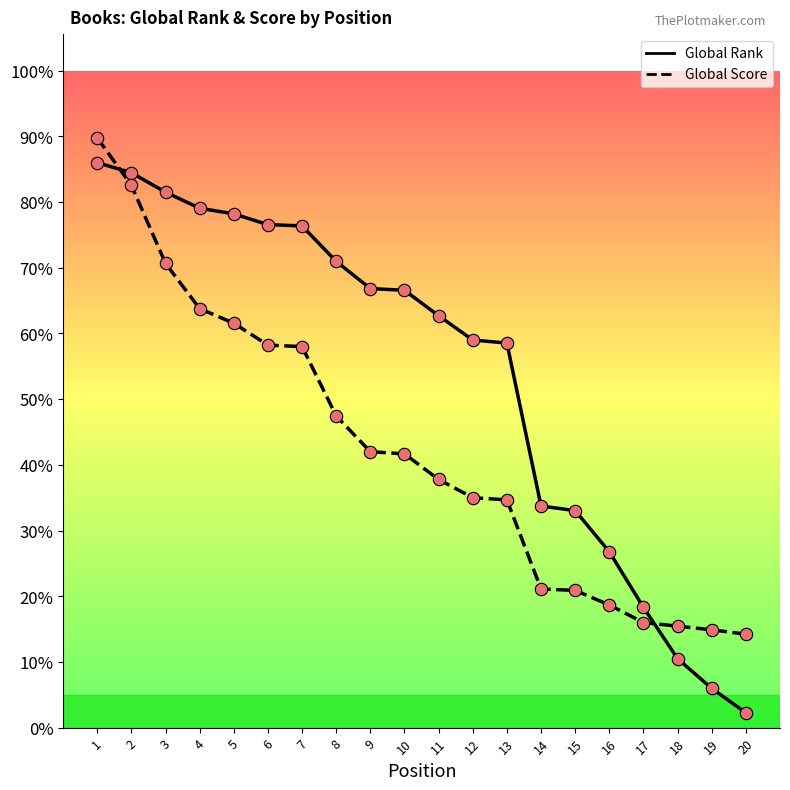

Which series has the largest total across all categories?

Global Rank